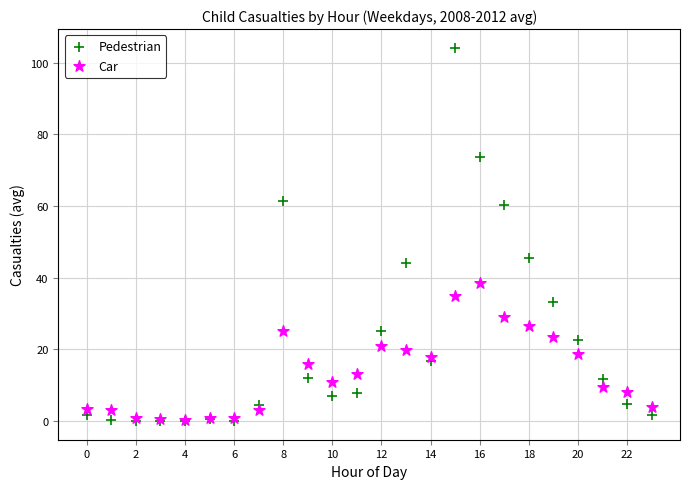

In the Pedestrian series, what Y value is closest to 52?

45.6